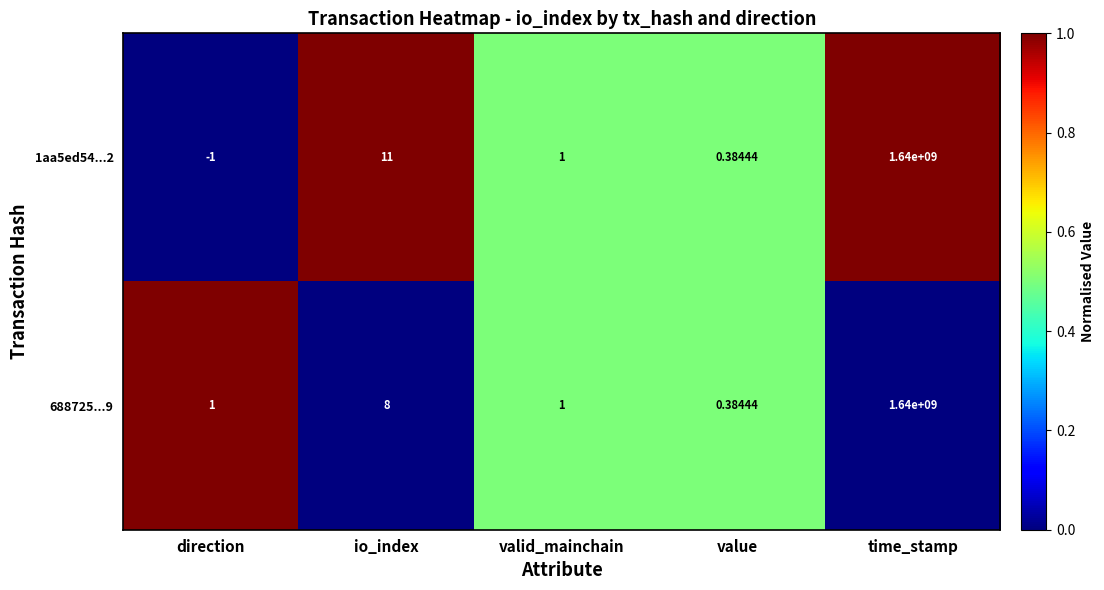

Is the value of 688725...9 at valid_mainchain greater than the value of 1aa5ed54...2 at value?

Yes